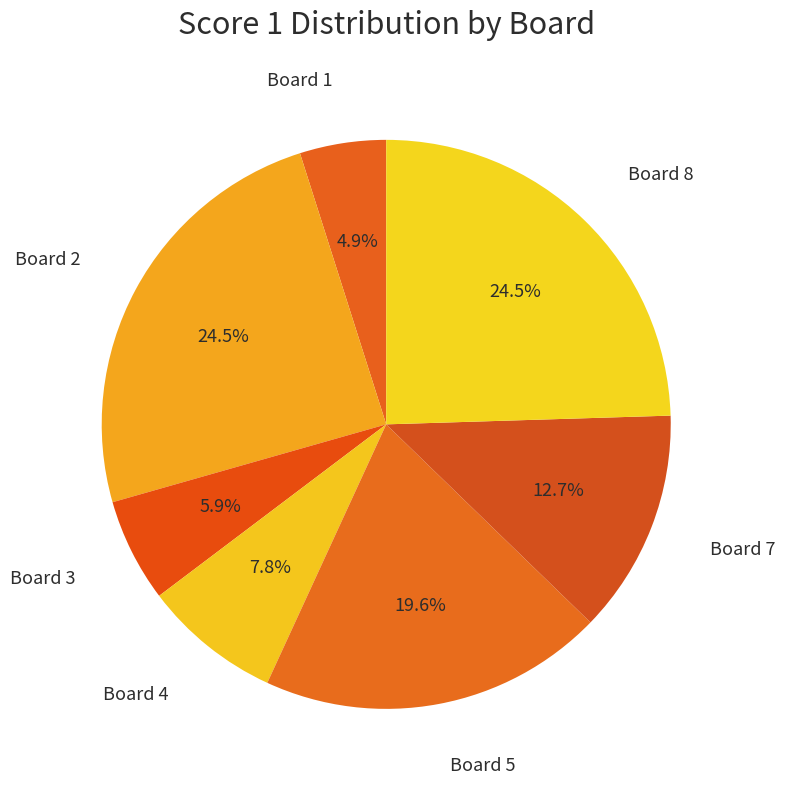

How many segments does this pie chart have?

7